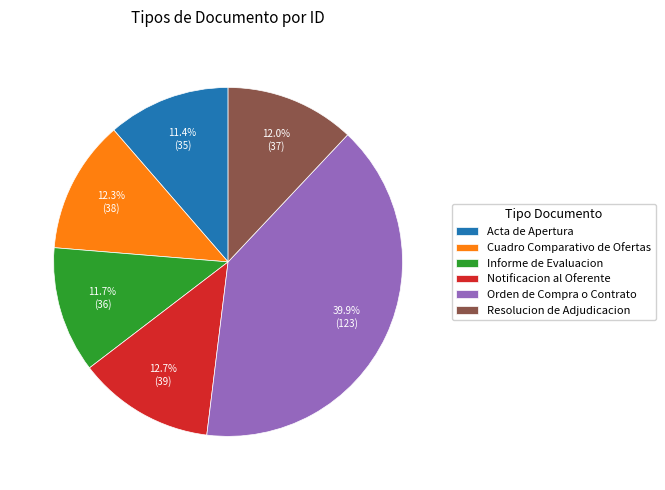

Which has a higher value, Cuadro Comparativo de Ofertas or Informe de Evaluacion?

Cuadro Comparativo de Ofertas